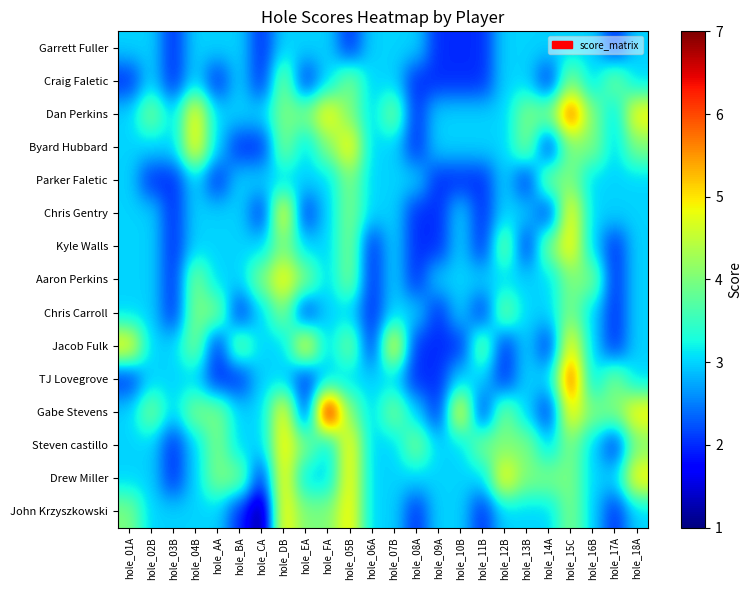

At hole_04B, list the series in order from smallest to largest.

Garrett Fuller, Craig Faletic, Parker Faletic, Chris Gentry, Kyle Walls, TJ Lovegrove, Steven castillo, Drew Miller, John Krzyszkowski, Aaron Perkins, Chris Carroll, Jacob Fulk, Gabe Stevens, Dan Perkins, Byard Hubbard